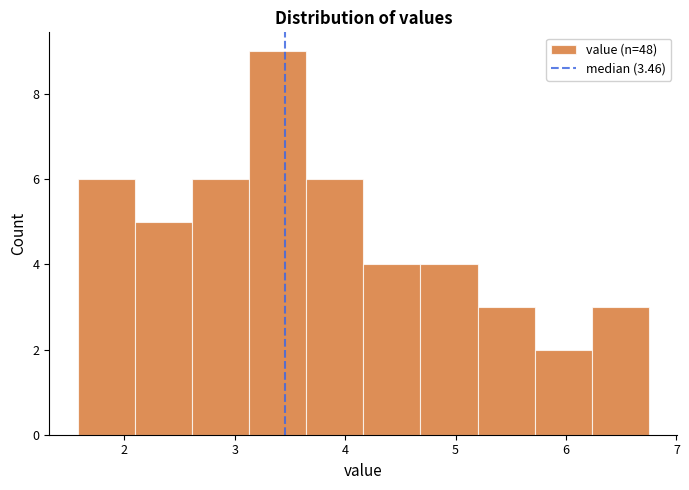

Which range on the x-axis has the tallest bar?

3.1 to 3.6